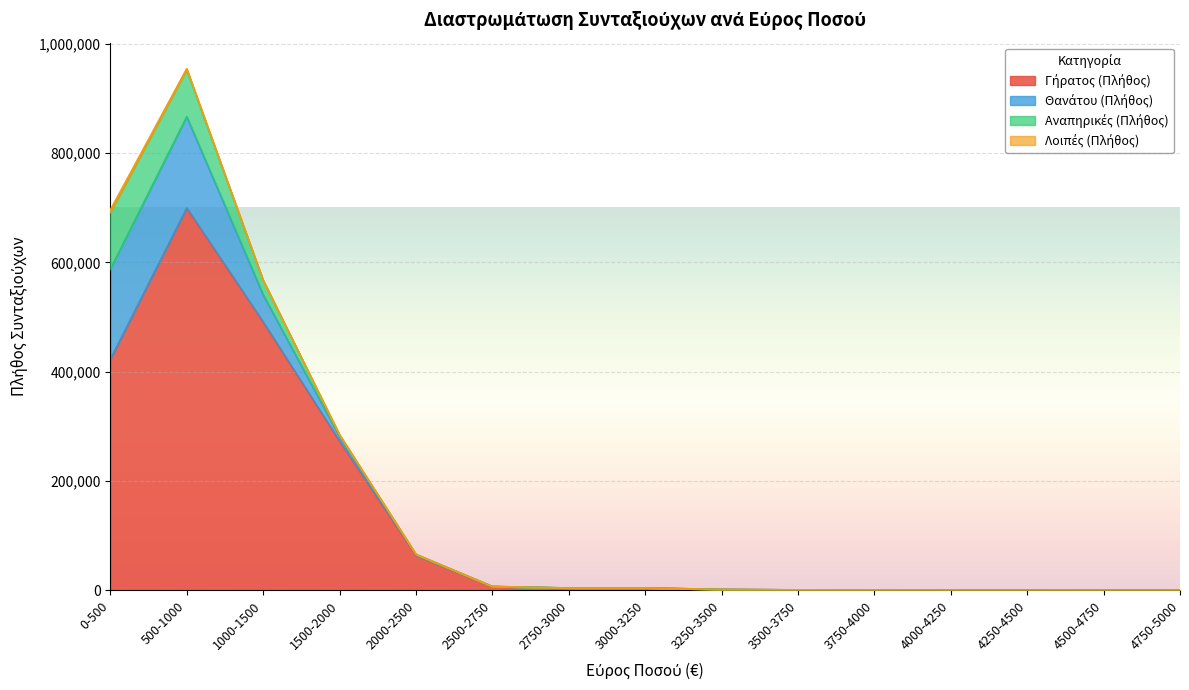

What is the average value of the Γήρατος (Πλήθος) series?

131198